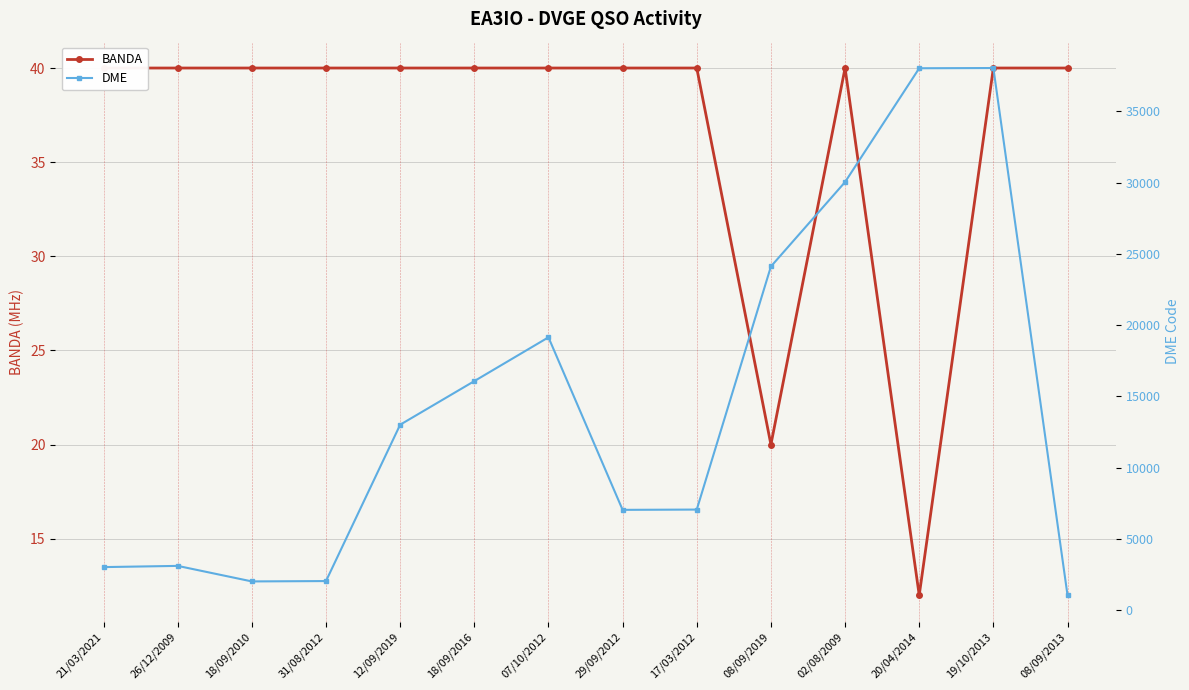

At which category does the chart reach its minimum across all series?

20/04/2014